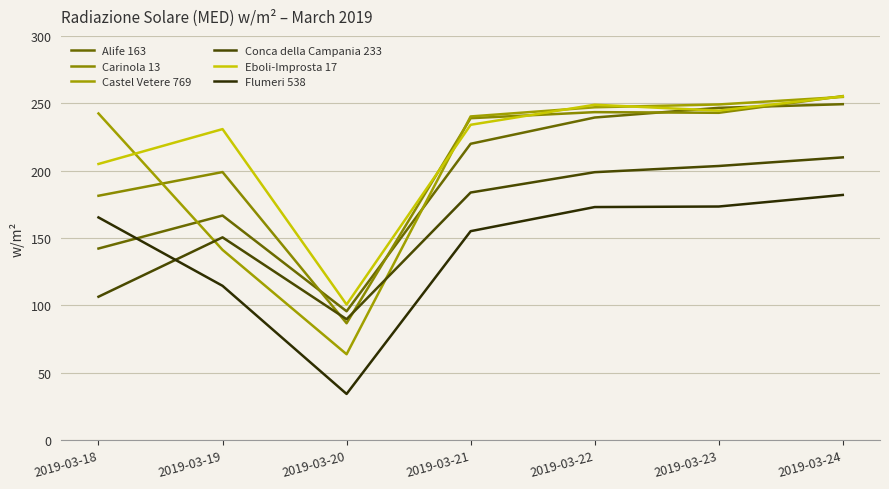

After their last crossing, which series has the higher values: Alife 163 or Carinola 13?

Carinola 13